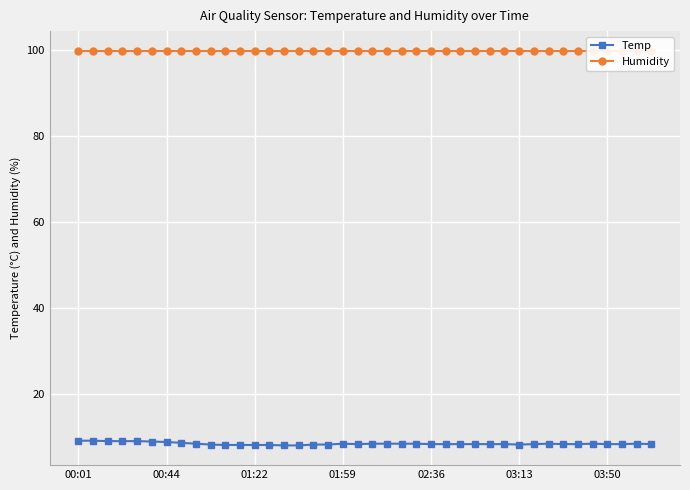

What value does the Temp series have at 14?

7.9